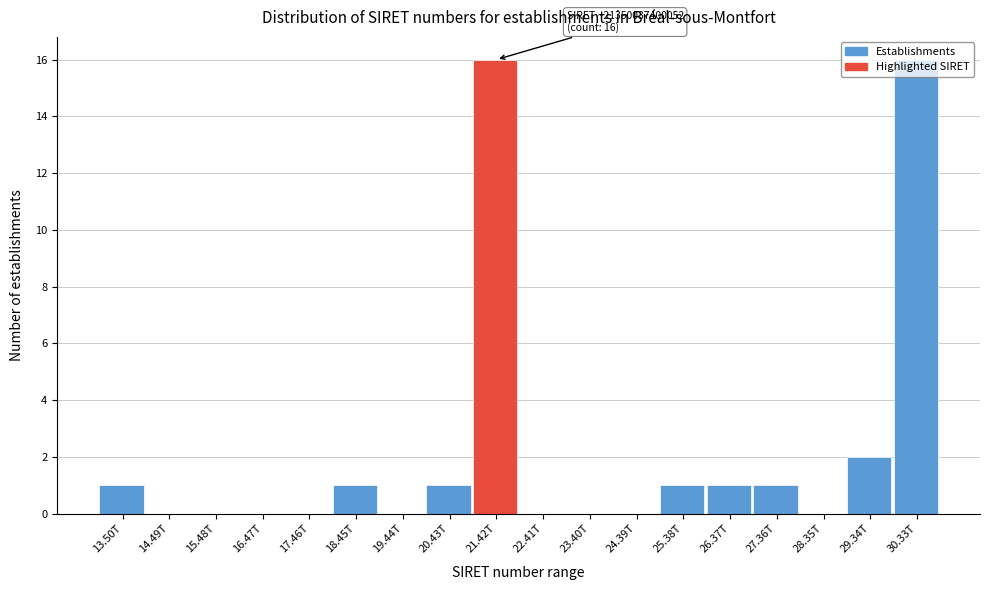

What is the sum of all values?

40